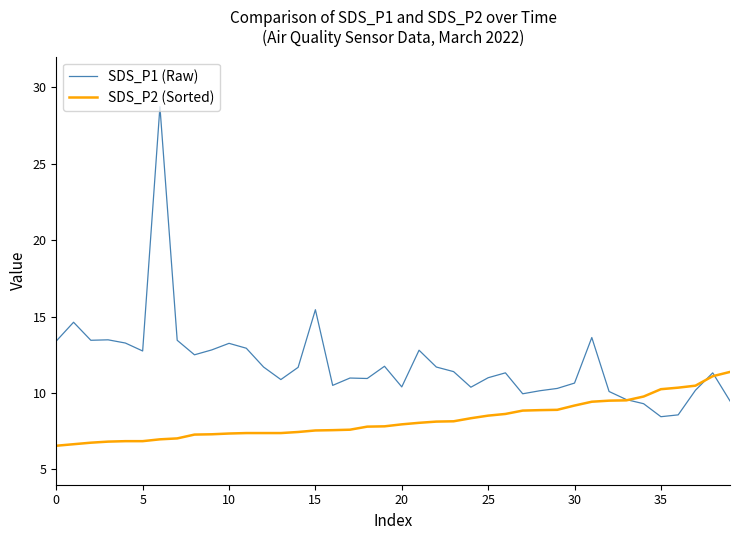

List the series in order of their peak value, lowest first.

SDS_P2 (Sorted), SDS_P1 (Raw)